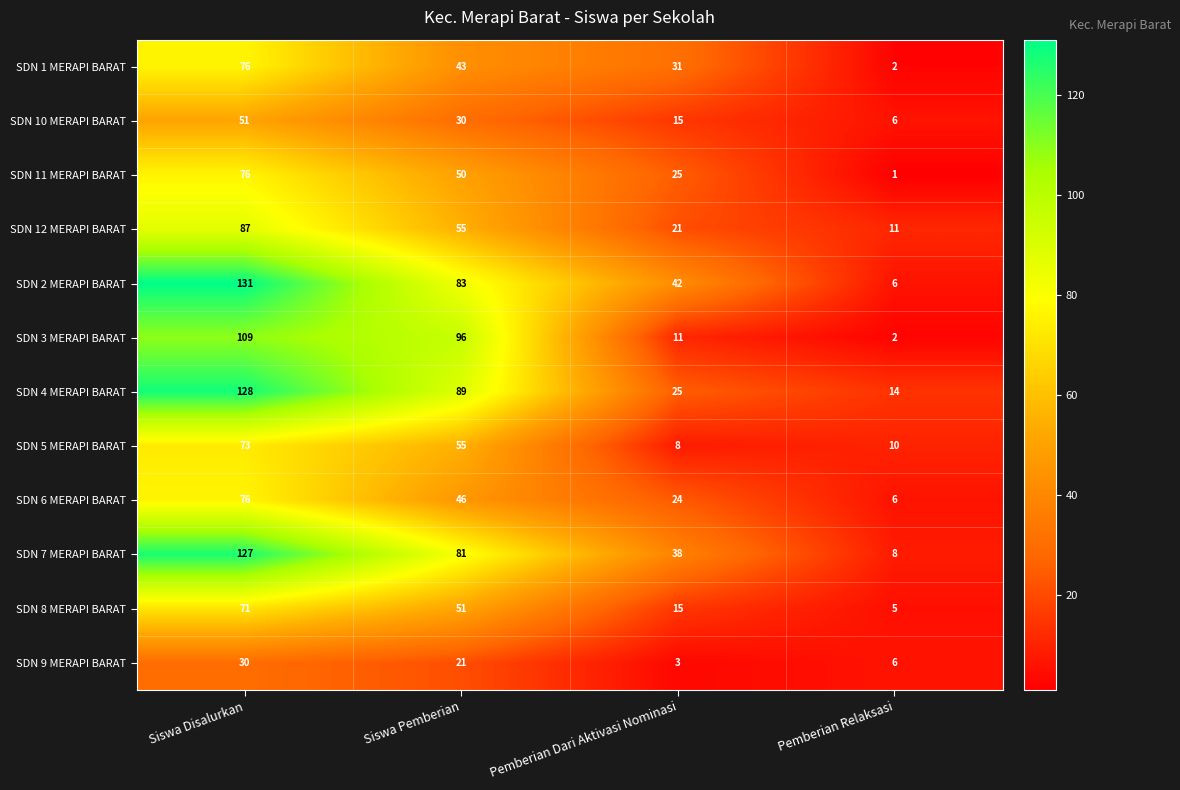

Which category has the lowest value across all series?

Pemberian Relaksasi